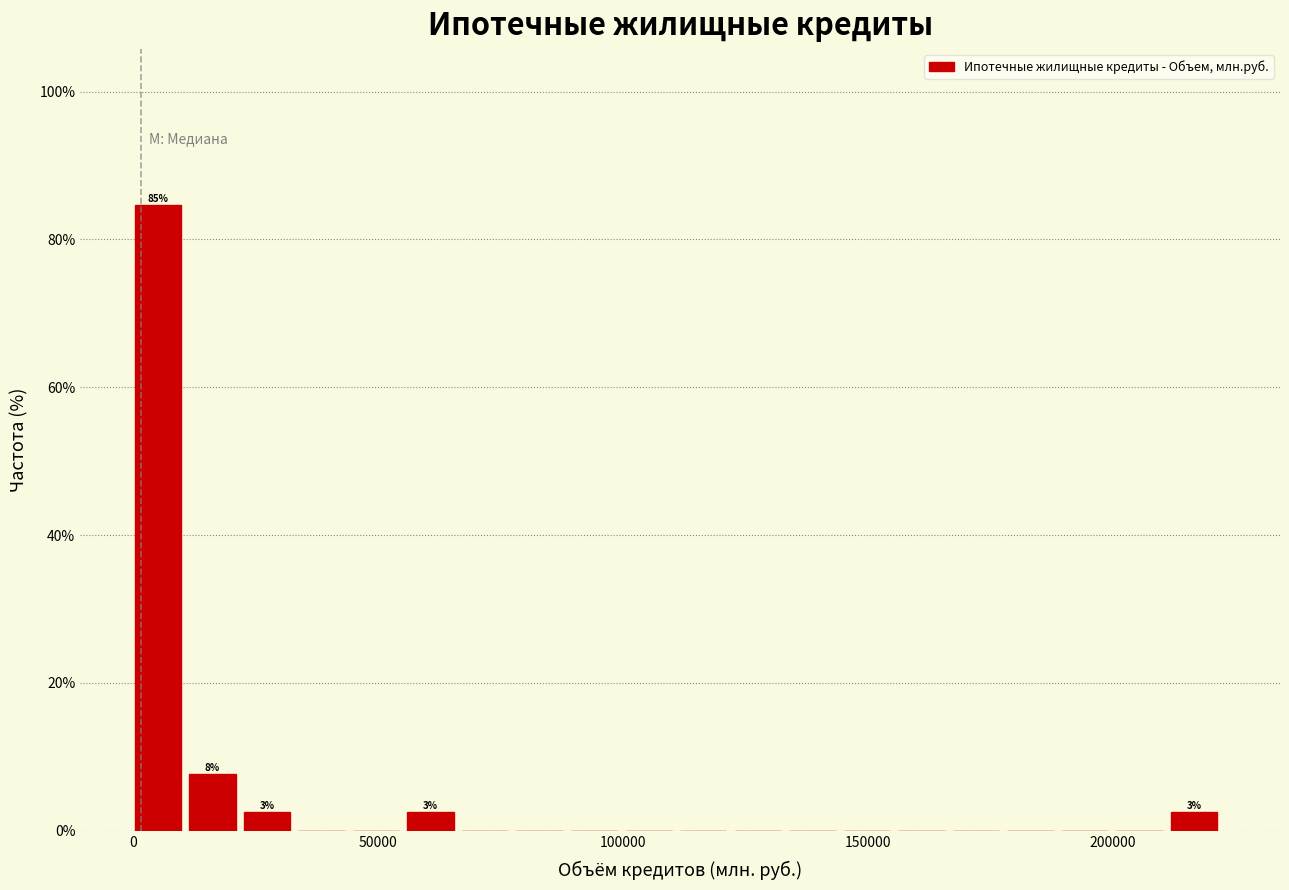

Read against the x-axis, roughly where is the centre of the tallest bar?

5000